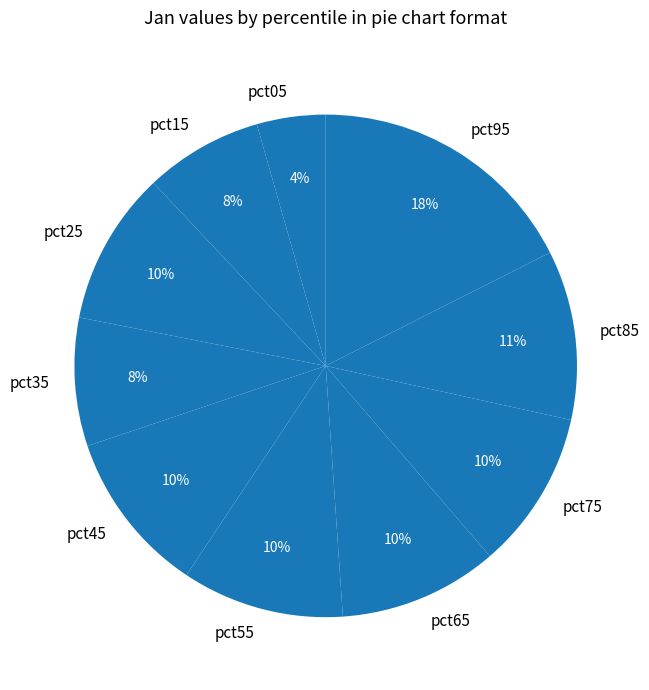

Do pct55 and pct65 together represent more than half of the pie?

No